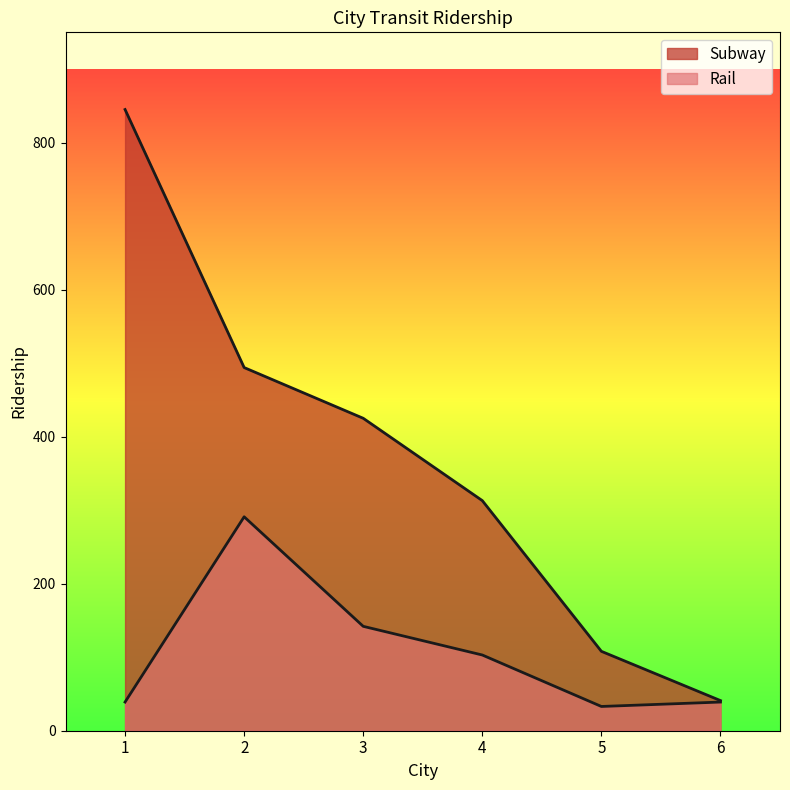

What is the difference between the highest and lowest values at 5?

75